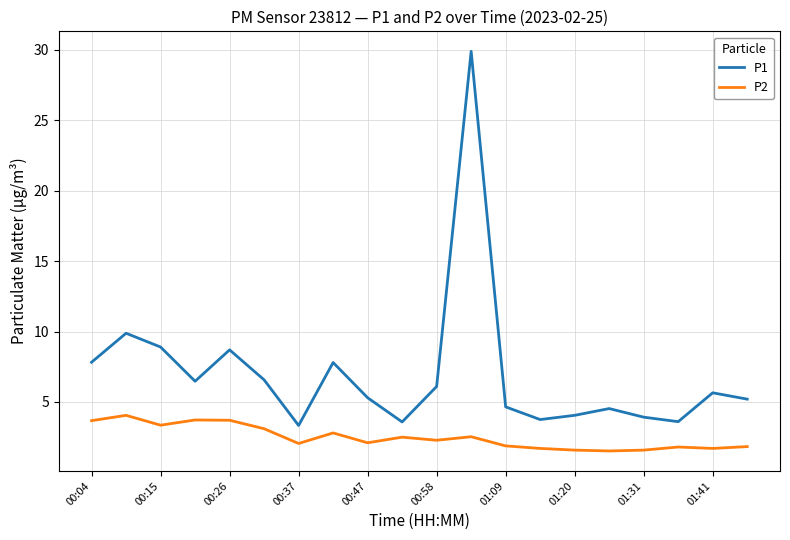

True or false: P2 and P1 intersect in this chart.

False